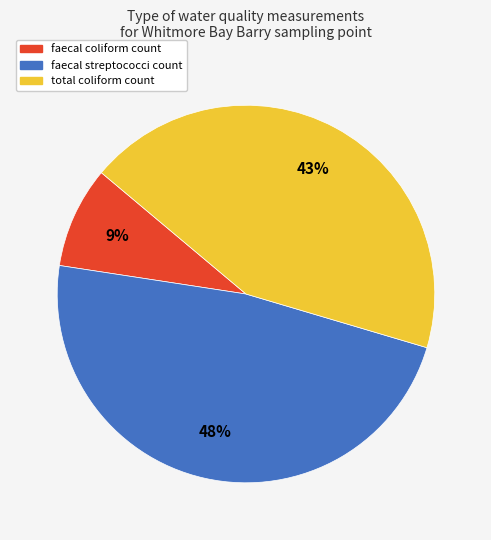

True or false: faecal streptococci count accounts for 38% of the total.

False